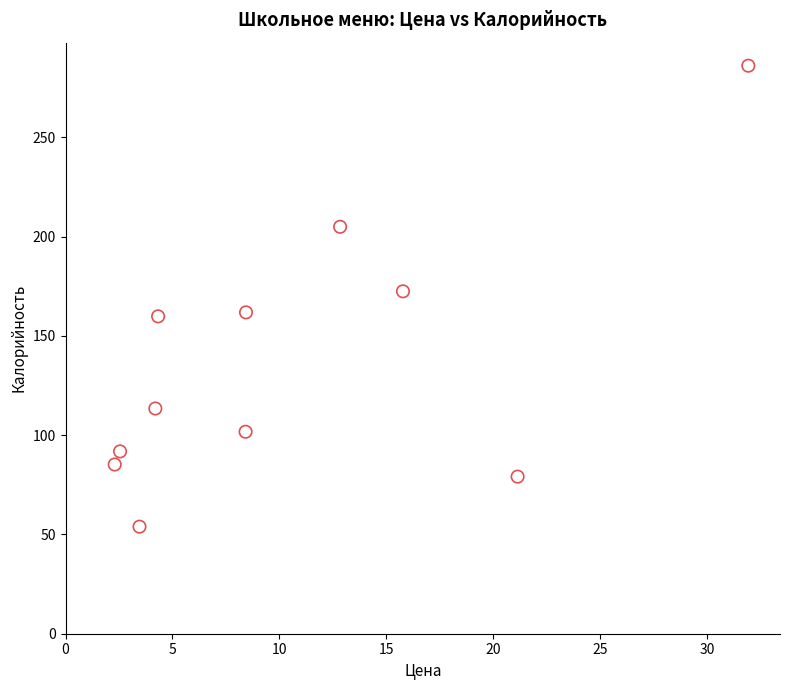

What is the average Y value?

137.3